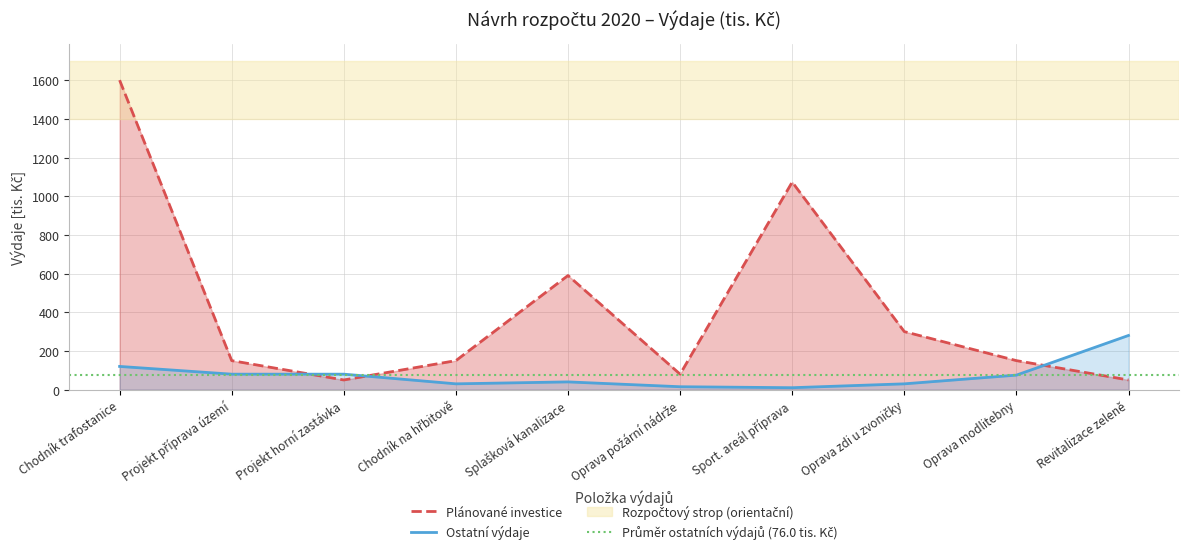

What value does the Plánované investice series have at Projekt příprava území?

150.0